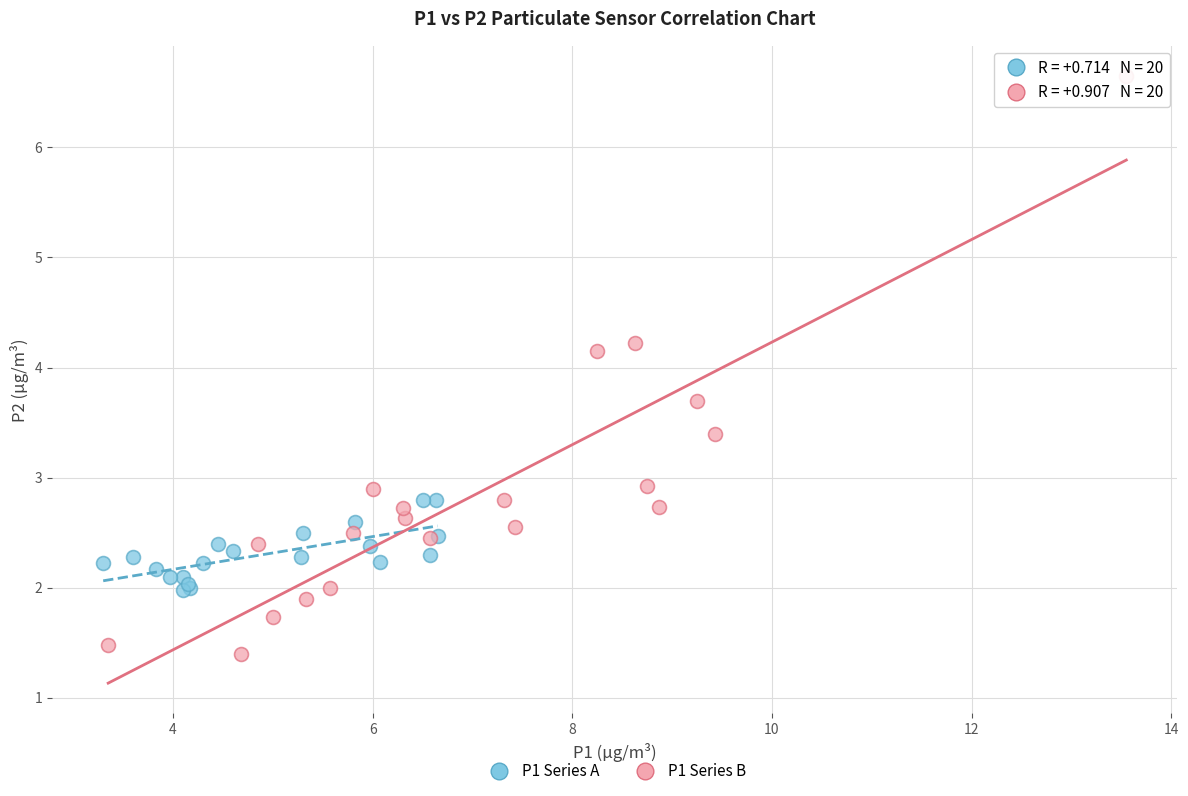

Which series reaches the maximum Y coordinate?

P1 Series B